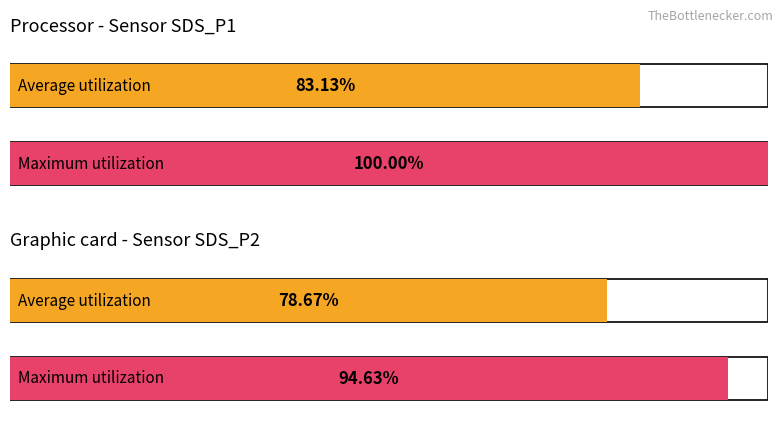

Where does the Average utilization series first go above 16?

SDS_P1 Avg